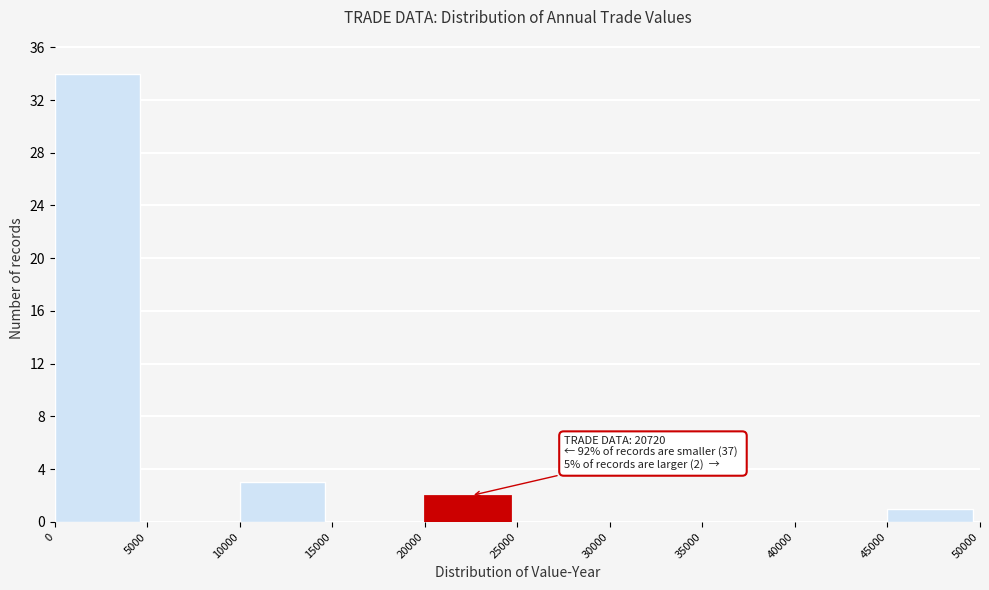

Which range on the x-axis has the tallest bar?

0 to 5000